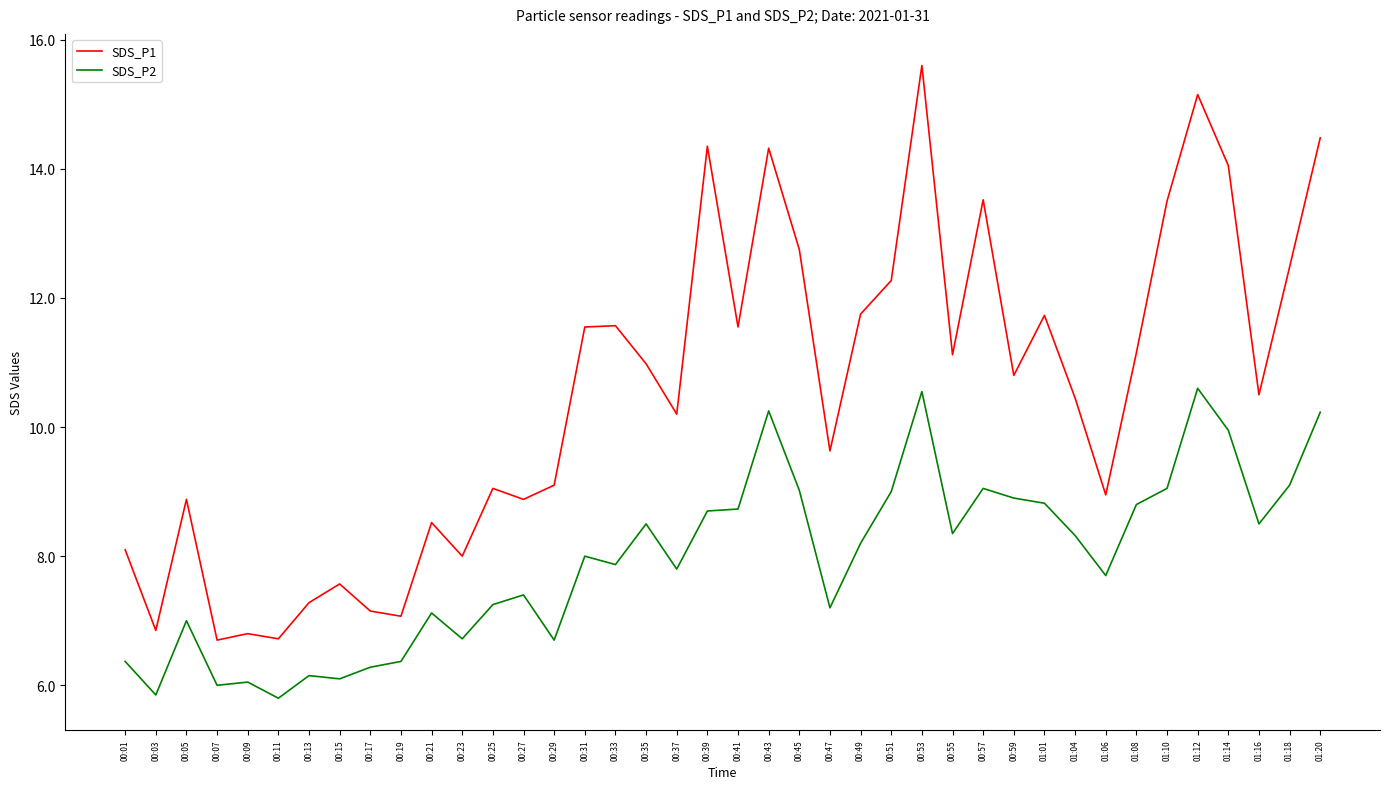

True or false: SDS_P1 has a value of 8.7 at 01:12.

False